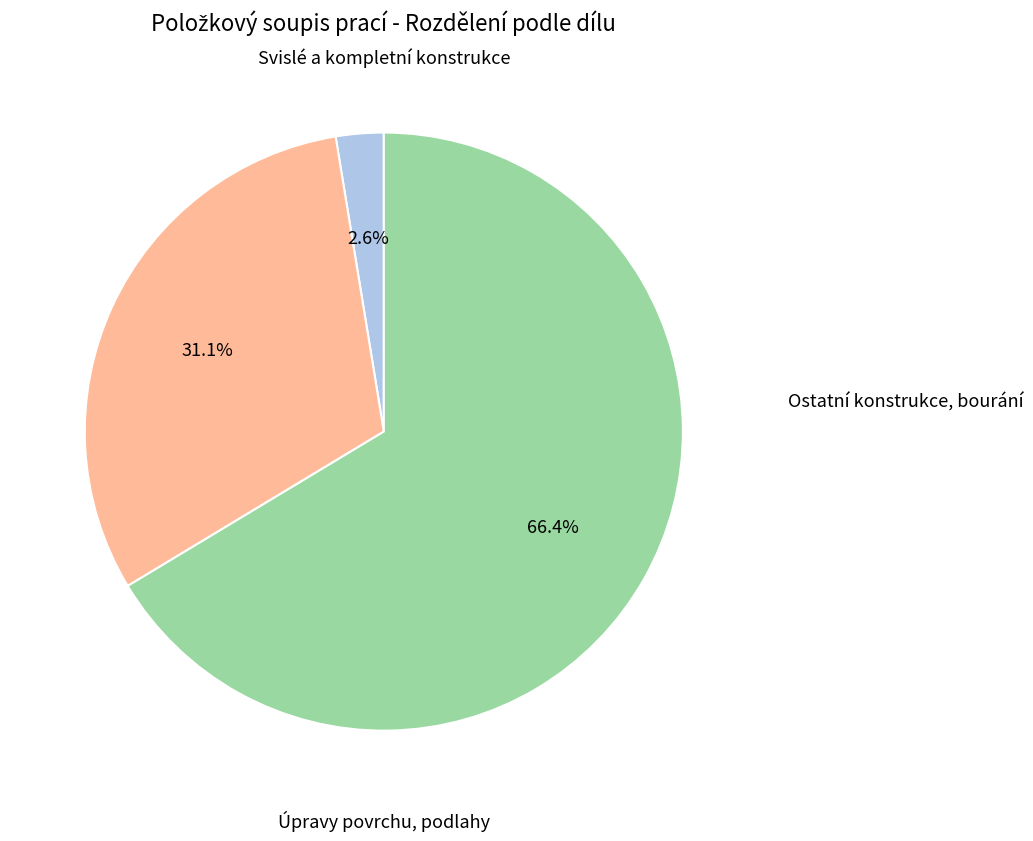

What is the change in value from Svislé a kompletní konstrukce to Ostatní konstrukce, bourání?

+5.7